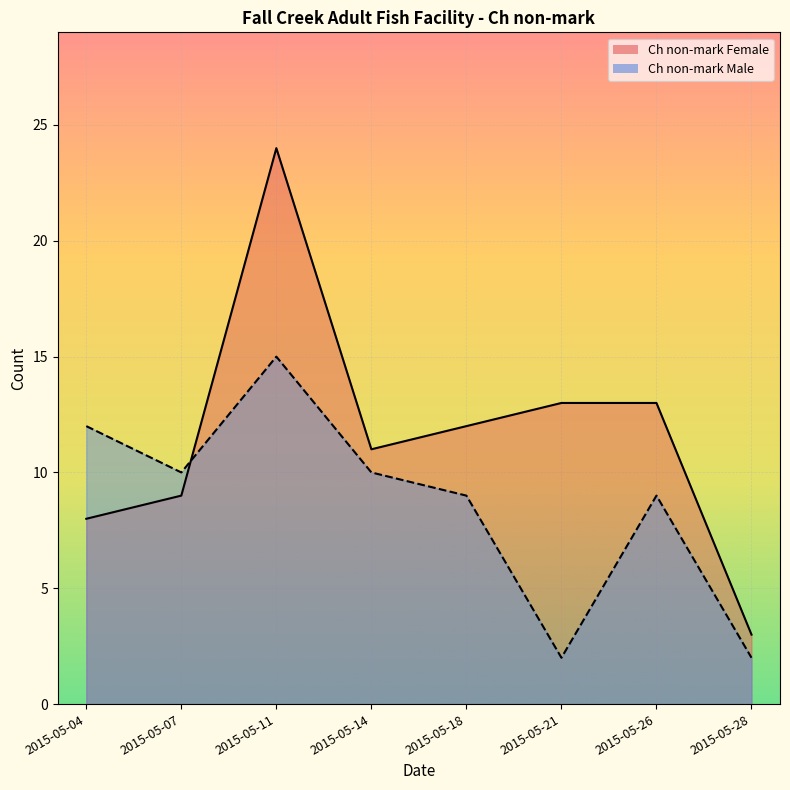

The Ch non-mark Male series shows 15 at 2015-05-11. True or false?

True